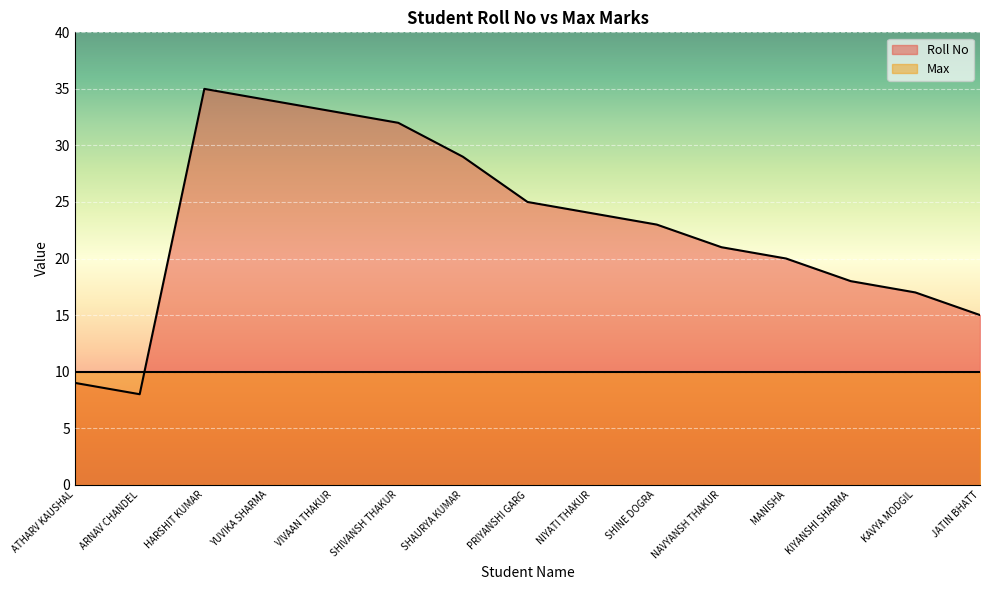

True or false: the data shows 8 at ARNAV CHANDEL.

True